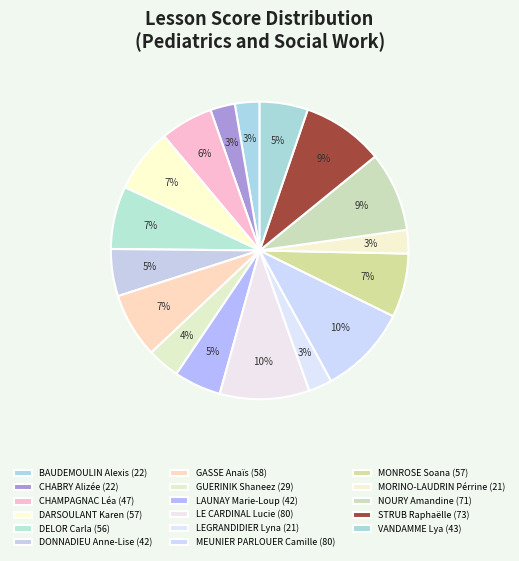

How many slices are in this pie chart?

17